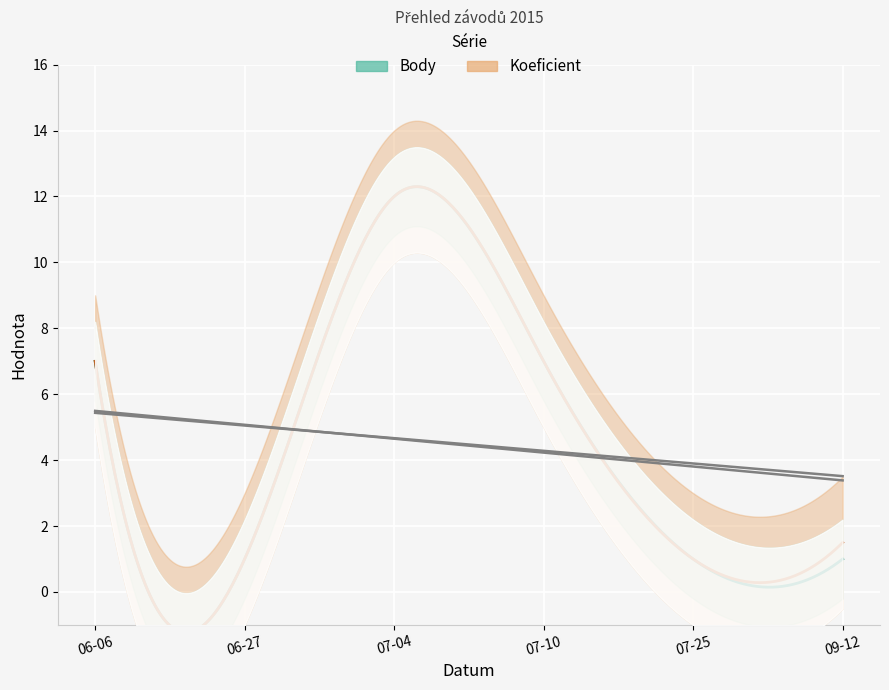

At which category does Body reach its first local peak?

2015-07-04